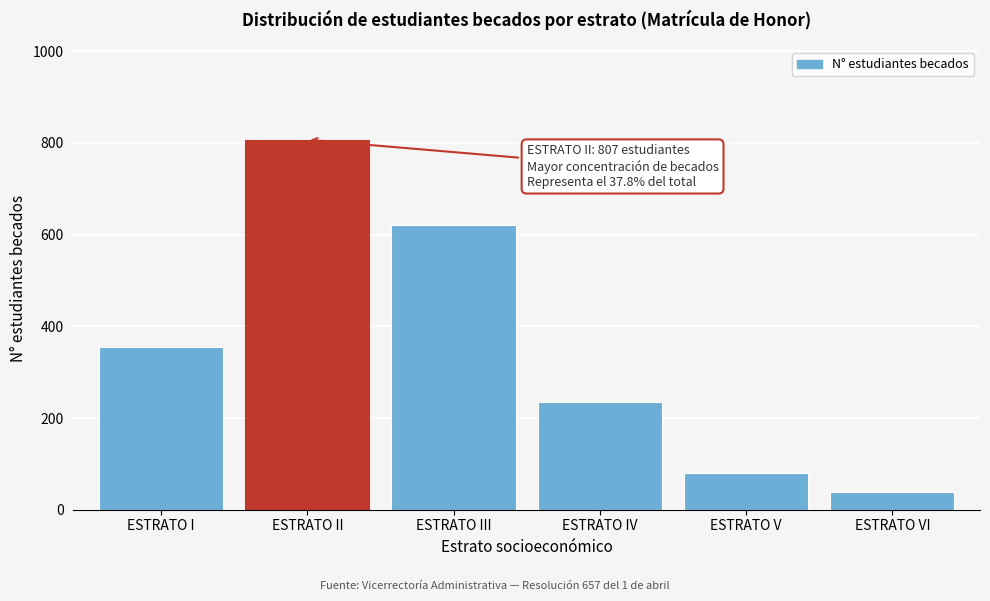

Reading left to right, list all the values displayed in this chart.

355	807	620	235	79	38